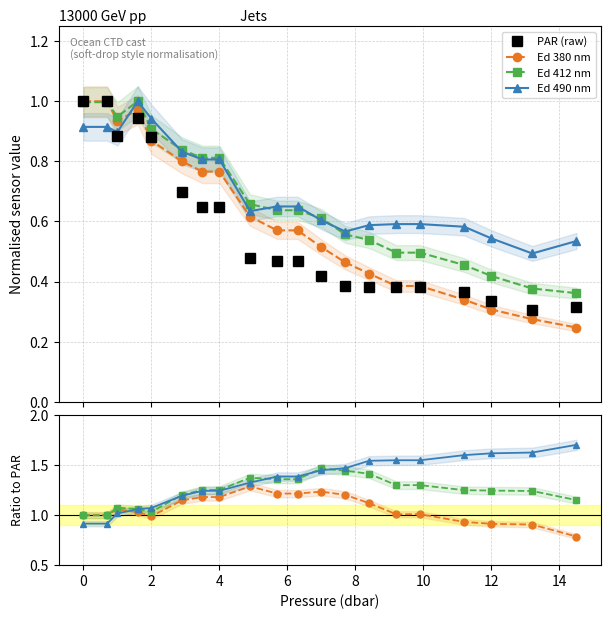

How many lines are shown in the chart?

4